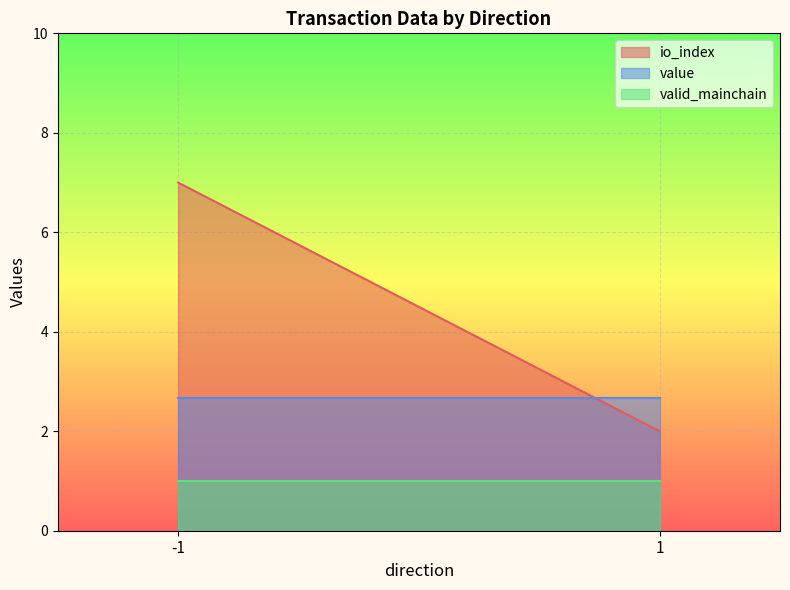

Is the value of value at 1 greater than the value of valid_mainchain at 1?

Yes